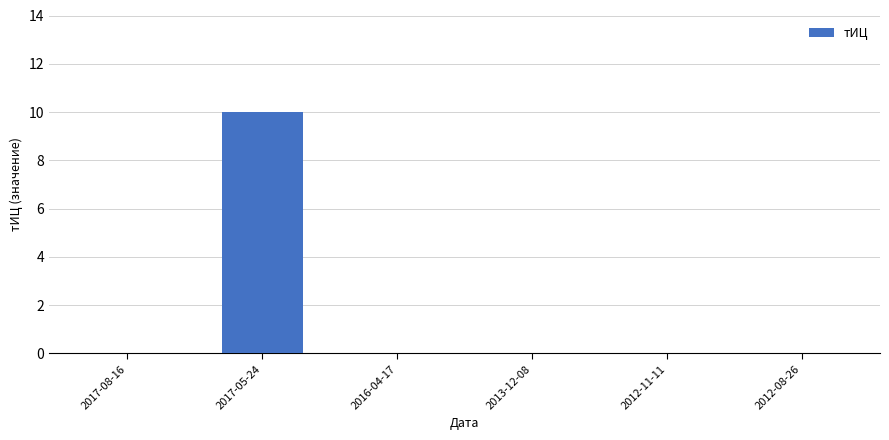

What is the greatest value displayed?

10